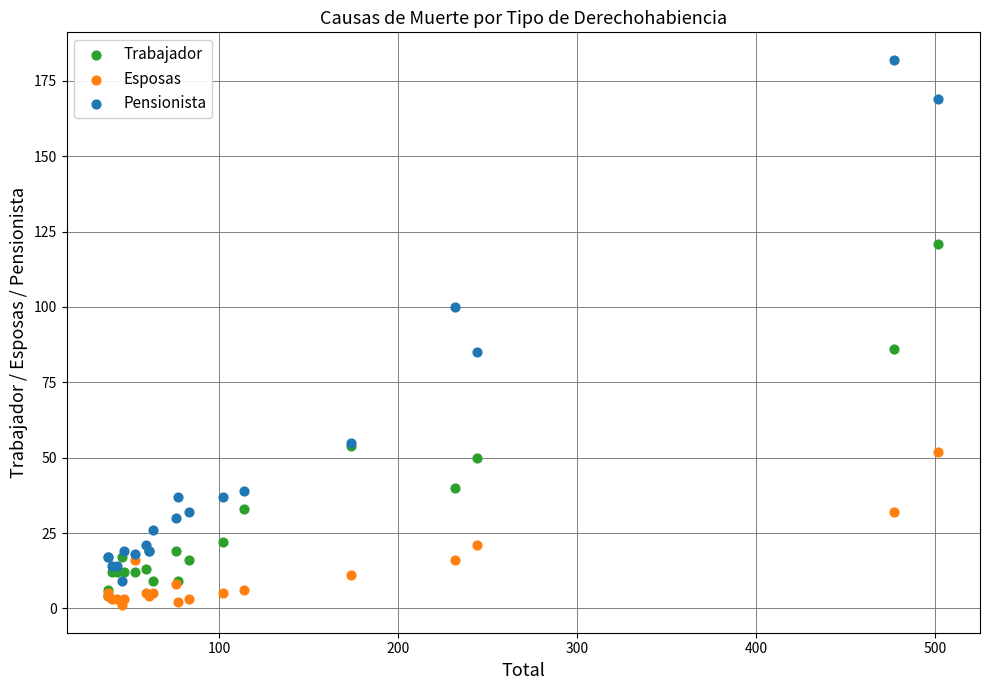

In the Pensionista series, what Y value is closest to 95?

100